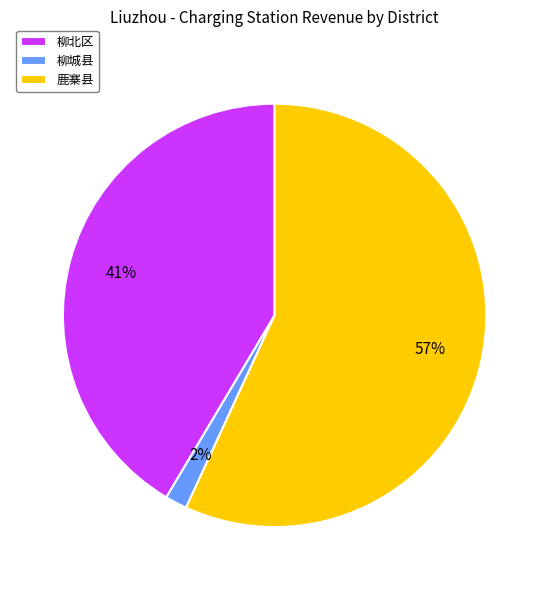

What is the ratio of the value at 柳北区 to the value at 鹿寨县?

0.7